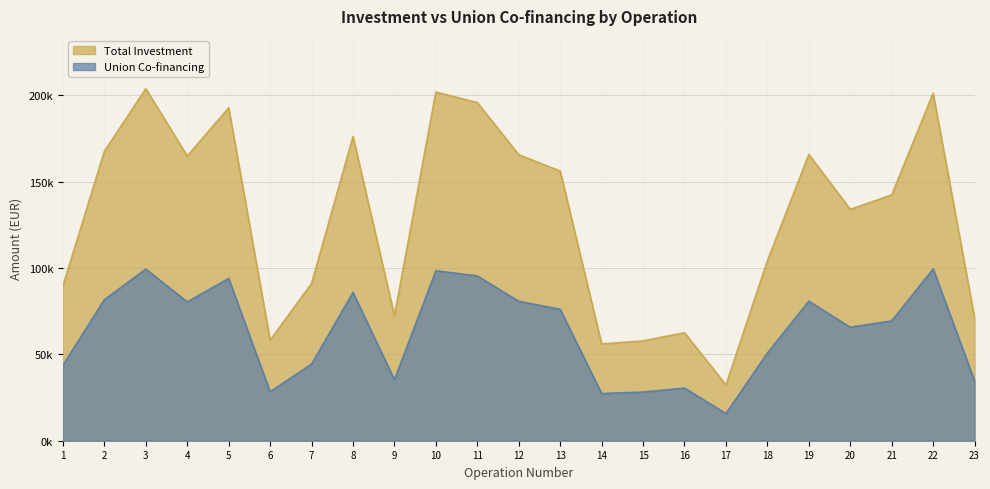

What is the sum of the Union Co-financing values at 9 and 14?

62637.7